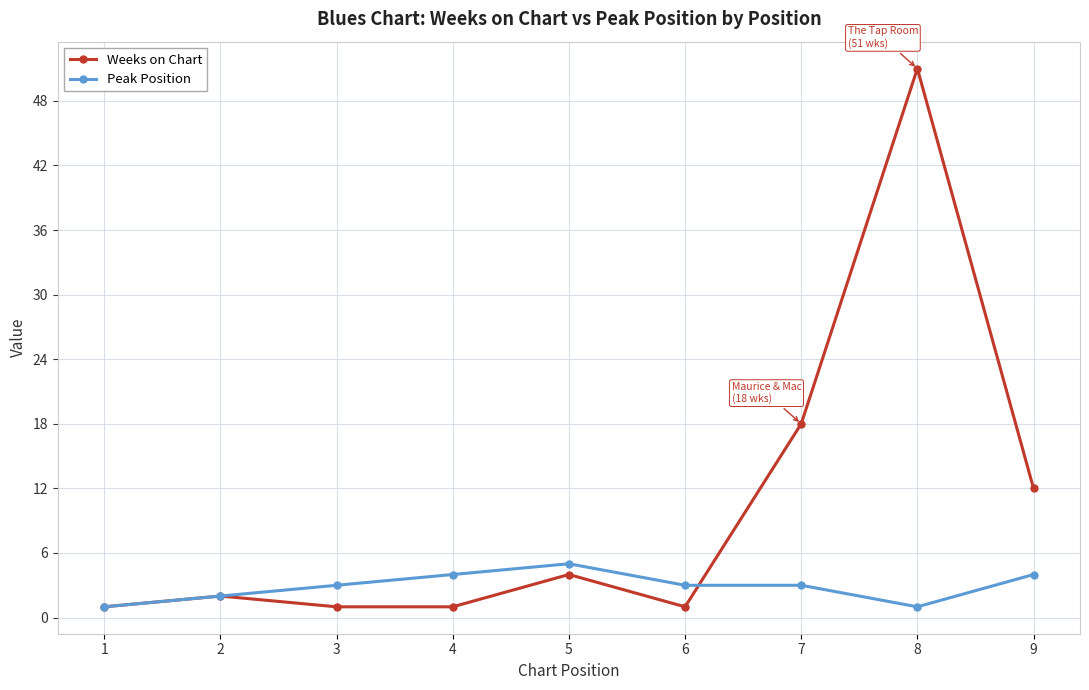

Rank the series by their maximum value, from lowest to highest.

Peak Position, Weeks on Chart